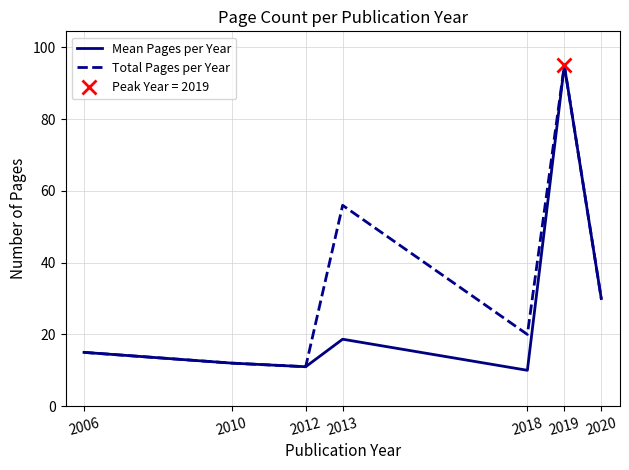

What is the minimum value shown in the chart?

10.0